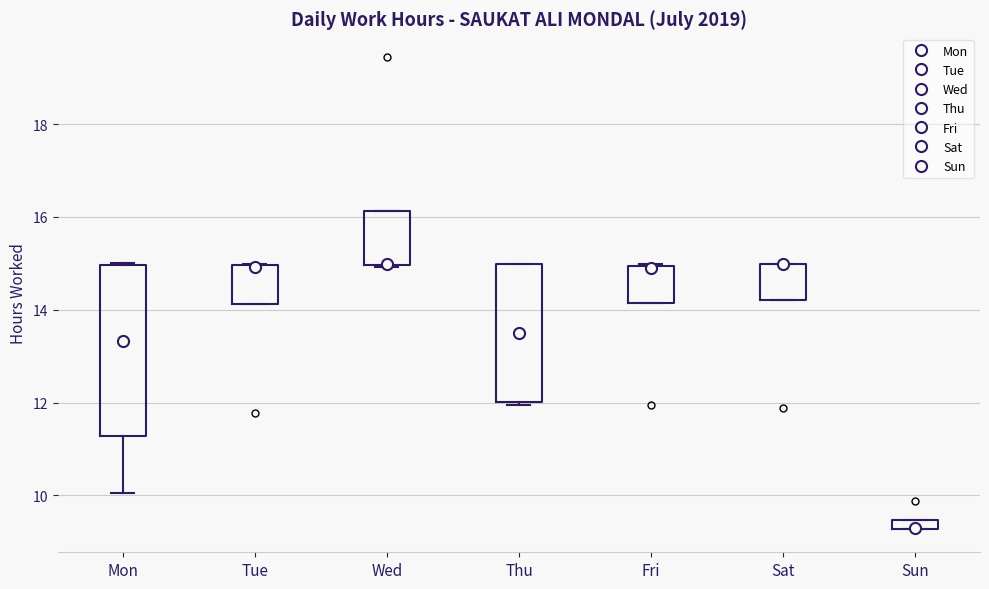

Where is the lower edge of the box for Mon on the y-axis? The values are not printed on the chart, so give them approximately, as read against the axis.

11.2